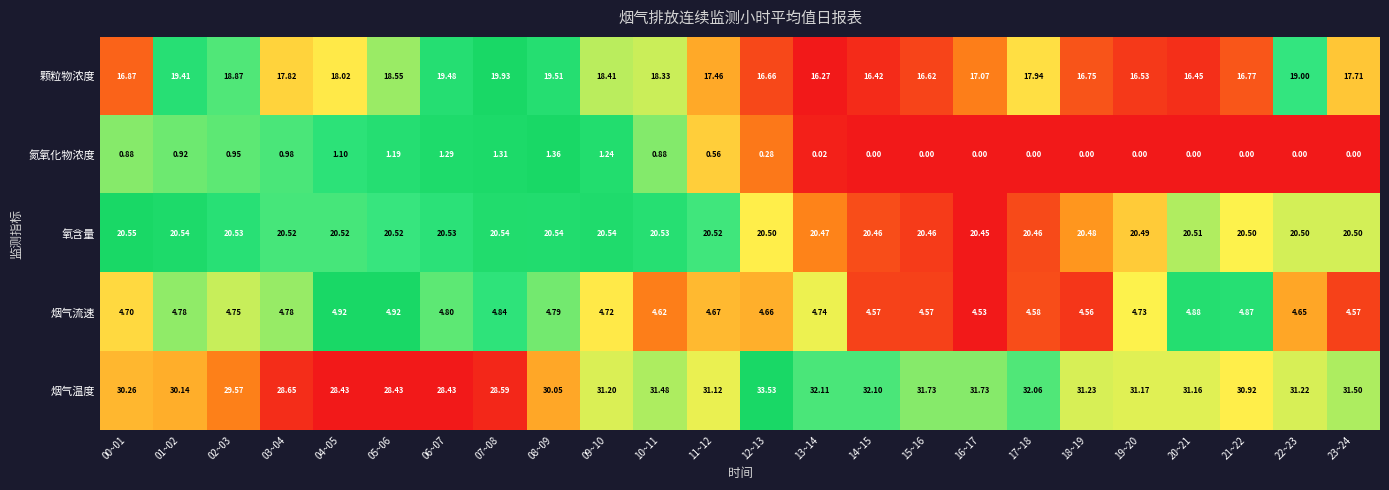

Rank the series by their maximum value, from lowest to highest.

氮氧化物浓度, 烟气流速, 颗粒物浓度, 氧含量, 烟气温度